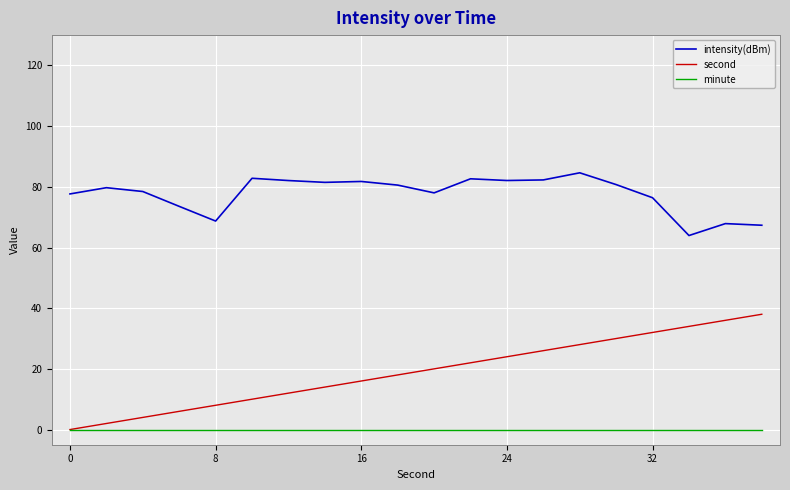

How many distinct data groups are displayed?

3